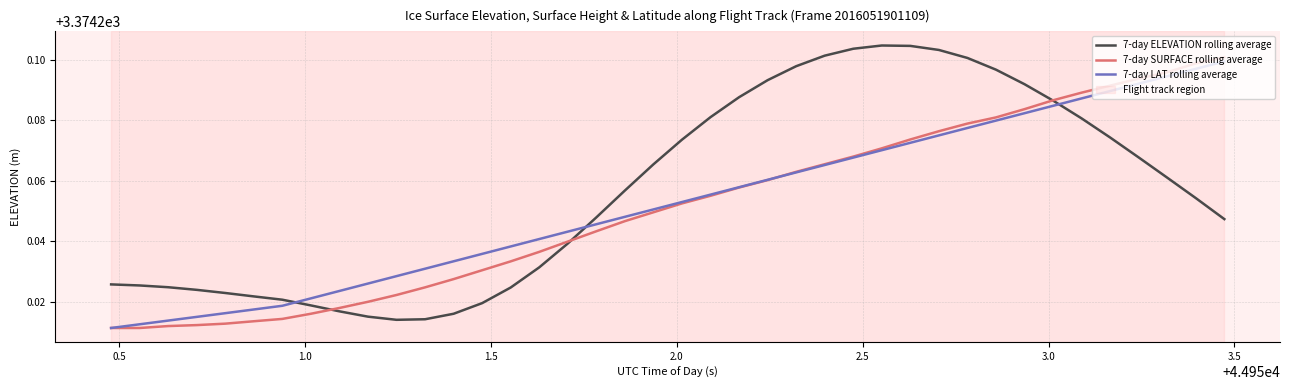

Does the chart have visible grid lines?

Yes